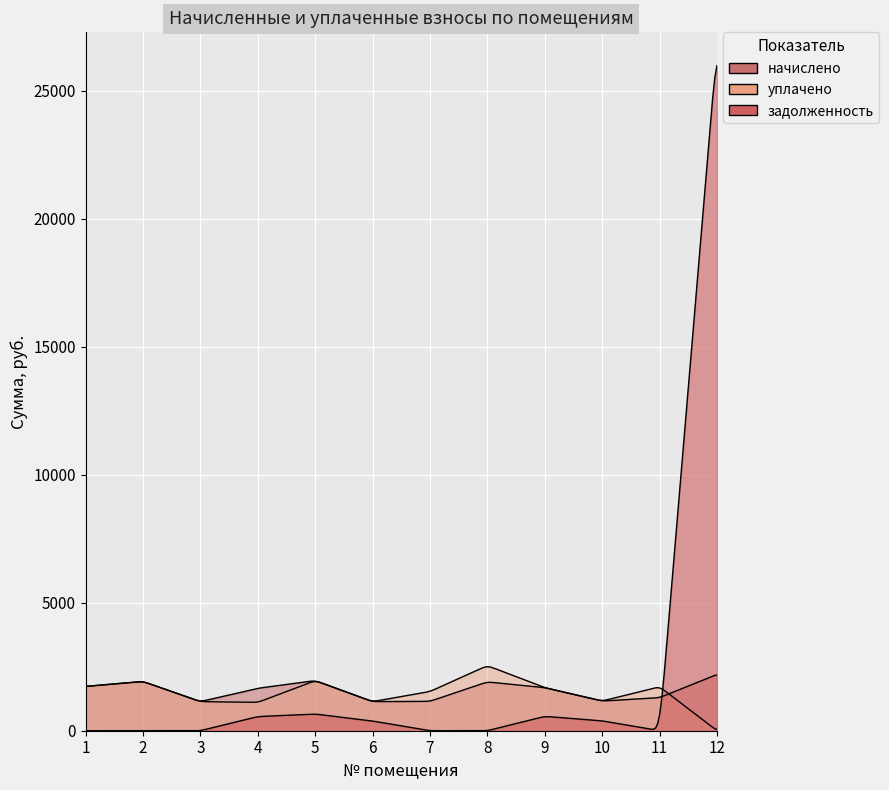

The value of уплачено at 2 is 834.3. True or false?

False